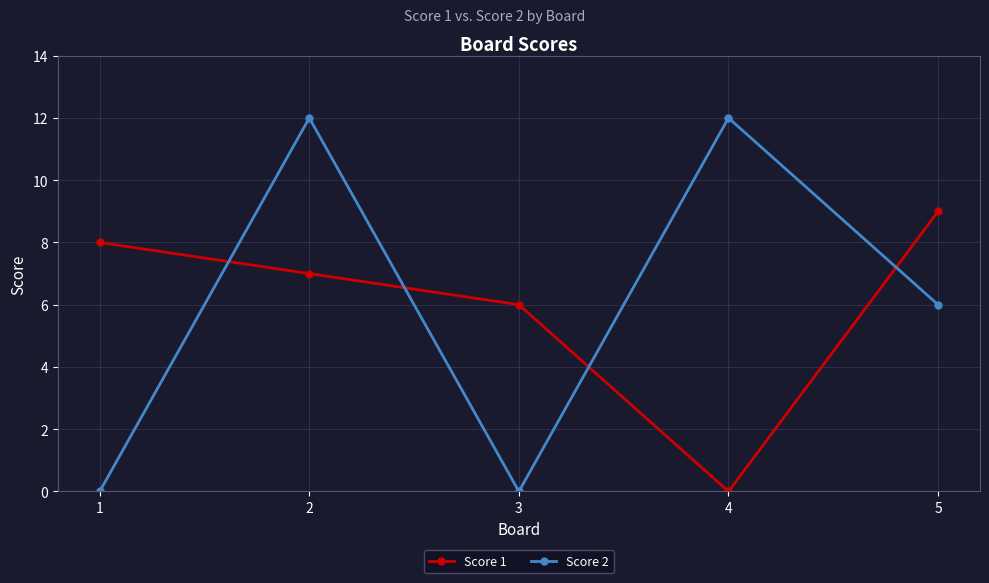

At how many categories does at least one series exceed 3?

5